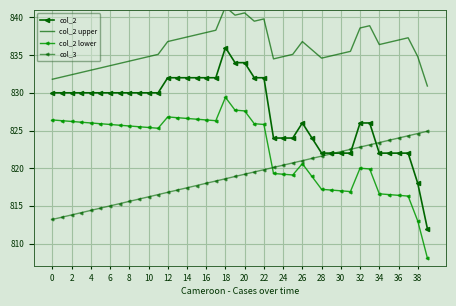

True or false: col_2 and col_2 upper intersect in this chart.

False